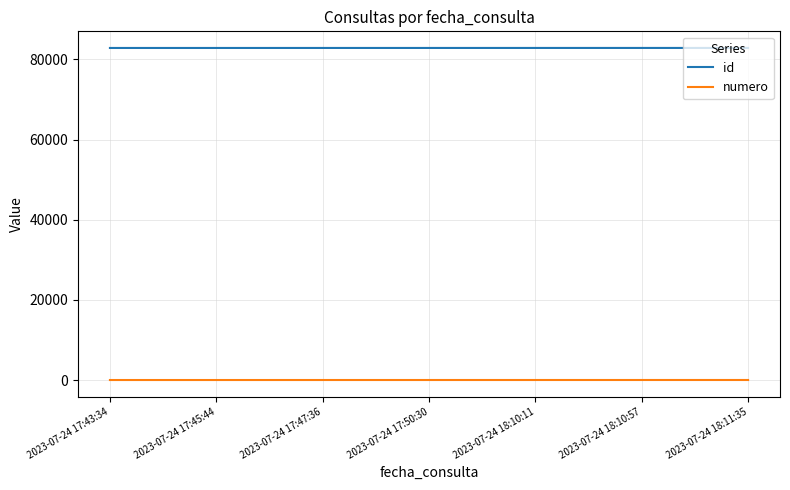

How many lines are shown in the chart?

2